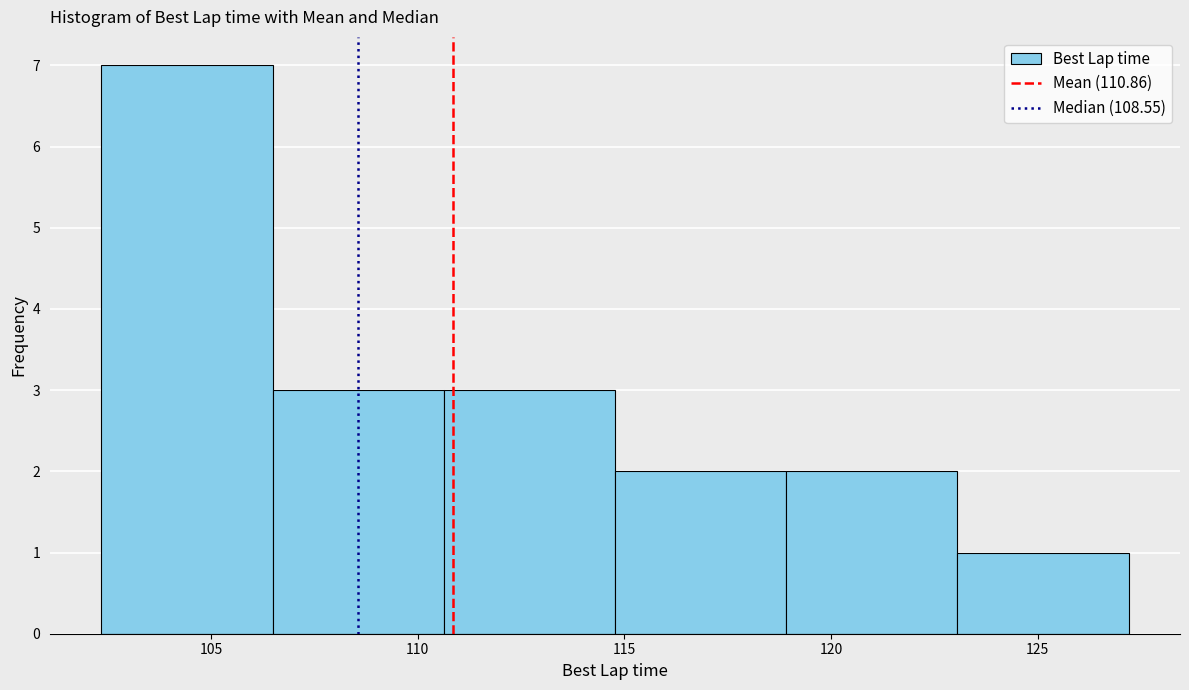

What is the height of the bar covering 123.0 to 127.0 on the x-axis? Neither the bar edges nor the heights are printed on the chart, so give them approximately, as read against the axes.

1